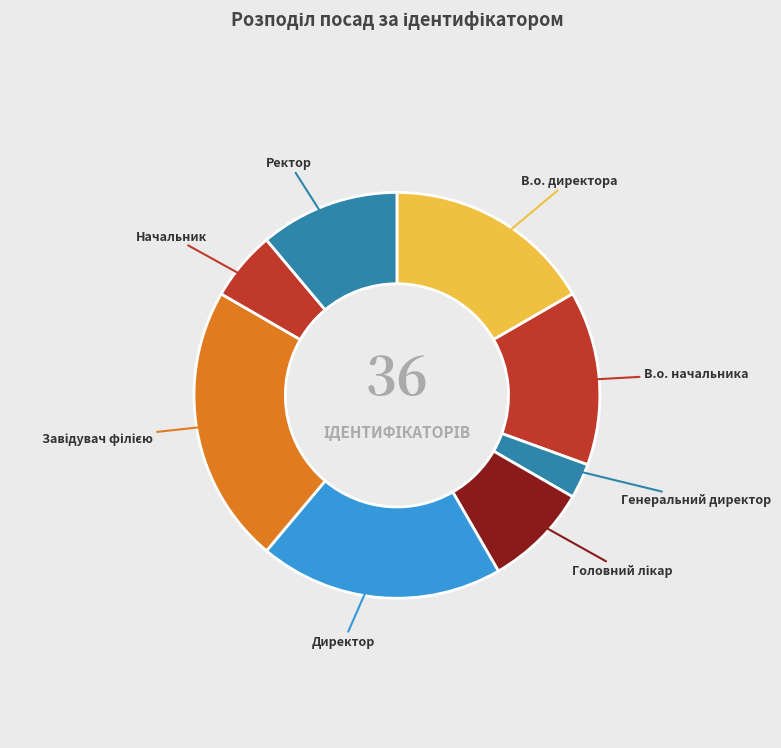

How many slices are in this pie chart?

8